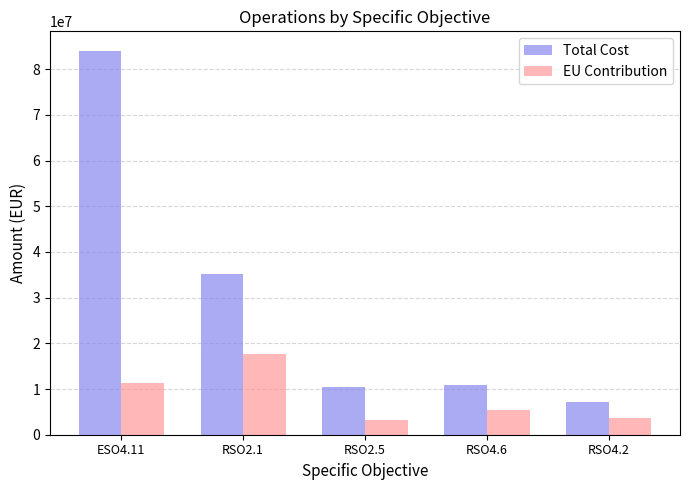

Between RSO2.1 and RSO4.6, which series saw the biggest shift?

Total Cost